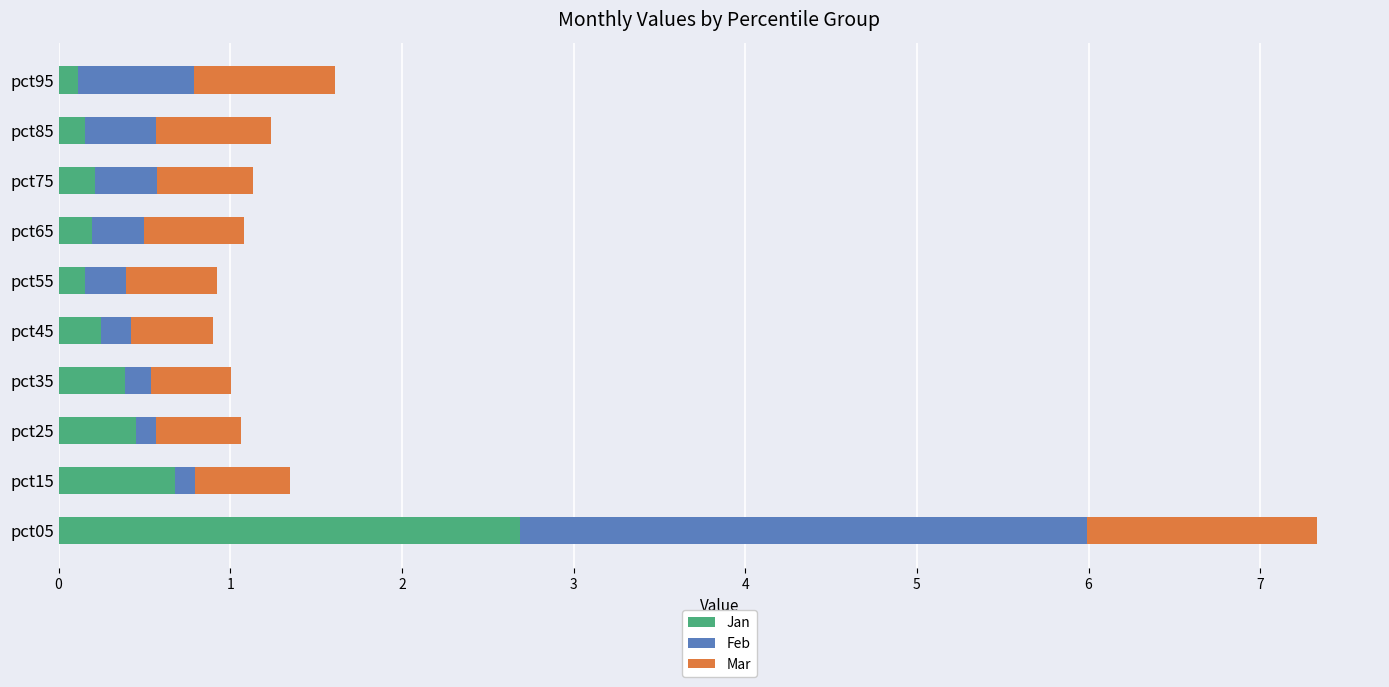

The Jan series shows 0.4 at pct25. True or false?

True